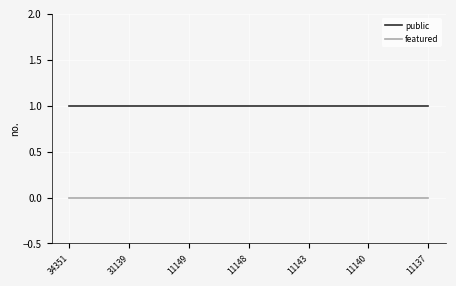

List the series in order of their overall mean, lowest first.

featured, public